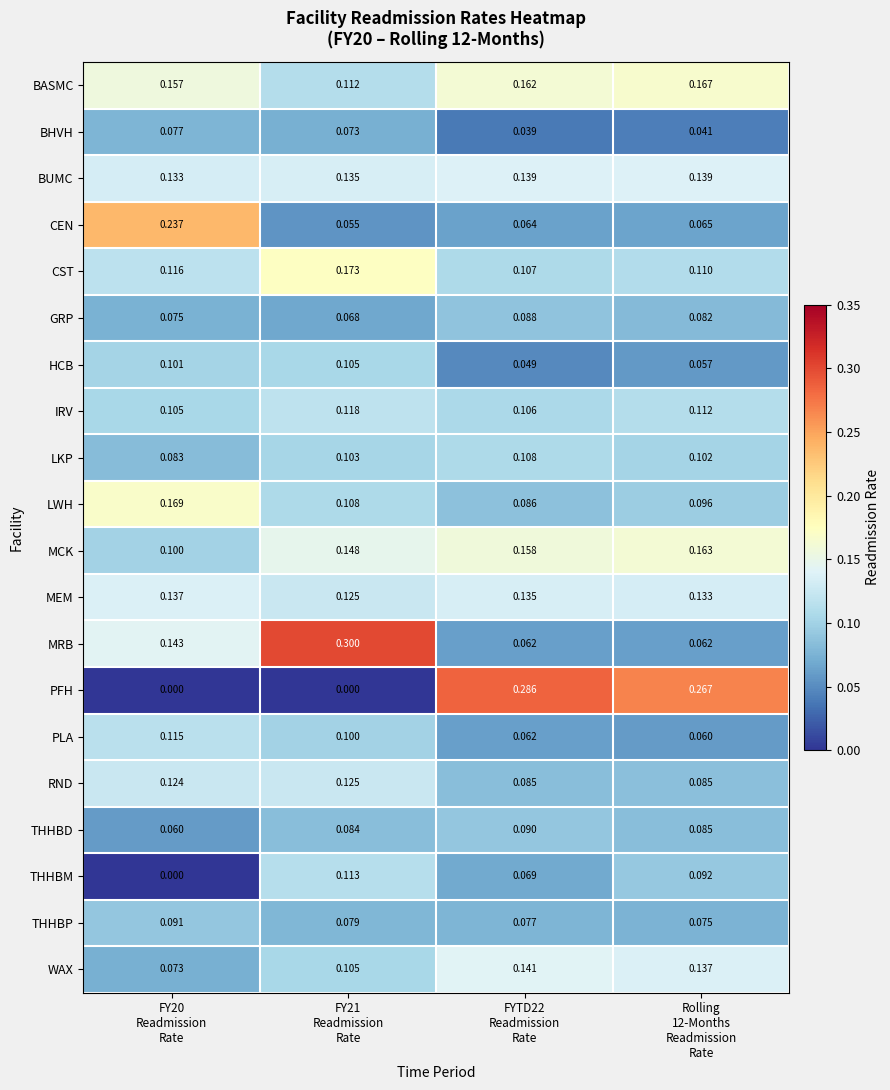

At how many categories does at least one series exceed 0?

4